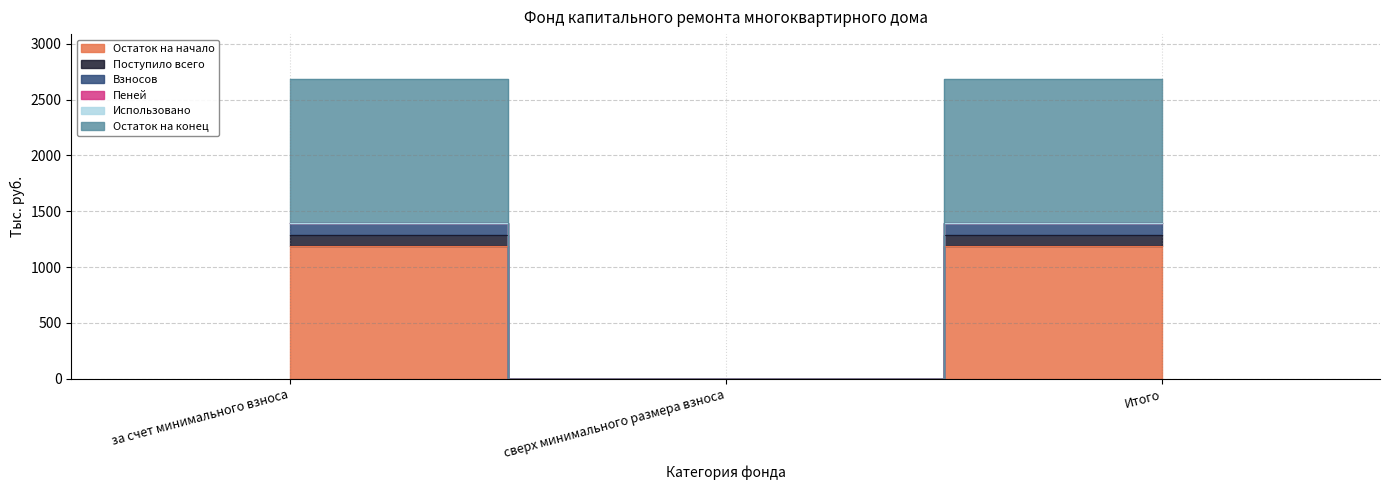

At which category is the sum across all series the highest?

за счет минимального взноса